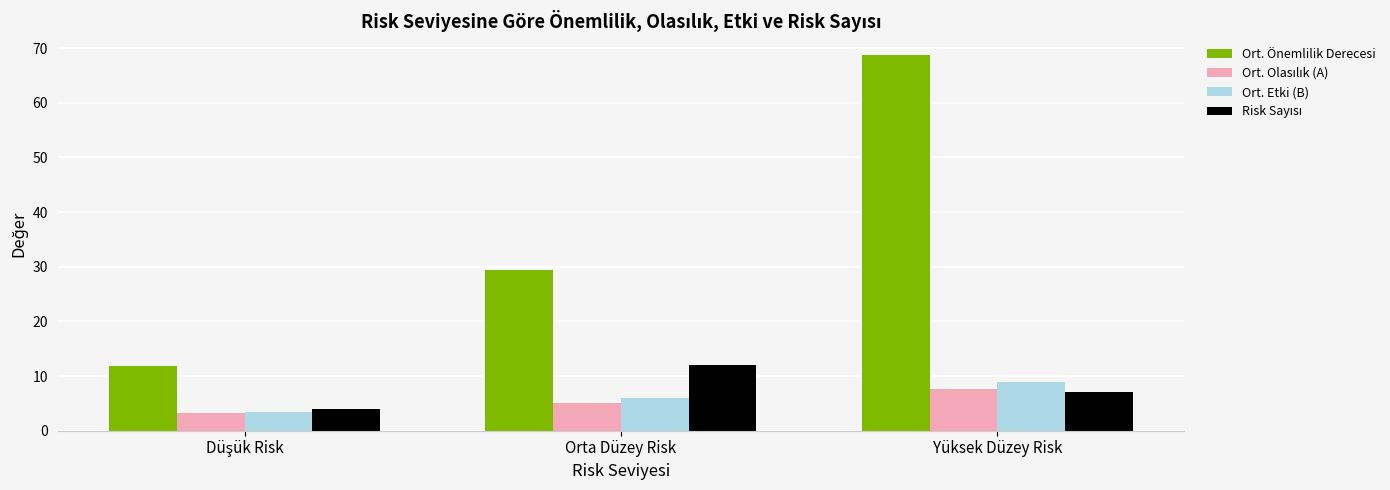

Which series changed the most between Orta Düzey Risk and Yüksek Düzey Risk?

Ort. Önemlilik Derecesi